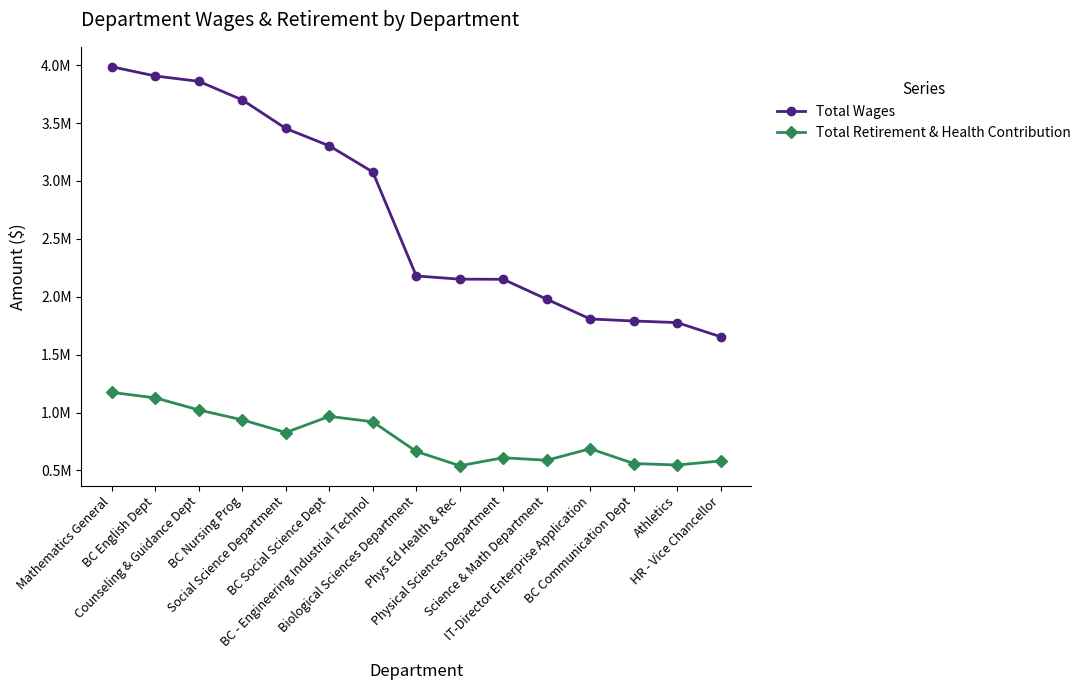

Is this an area chart (filled region under the line)?

No